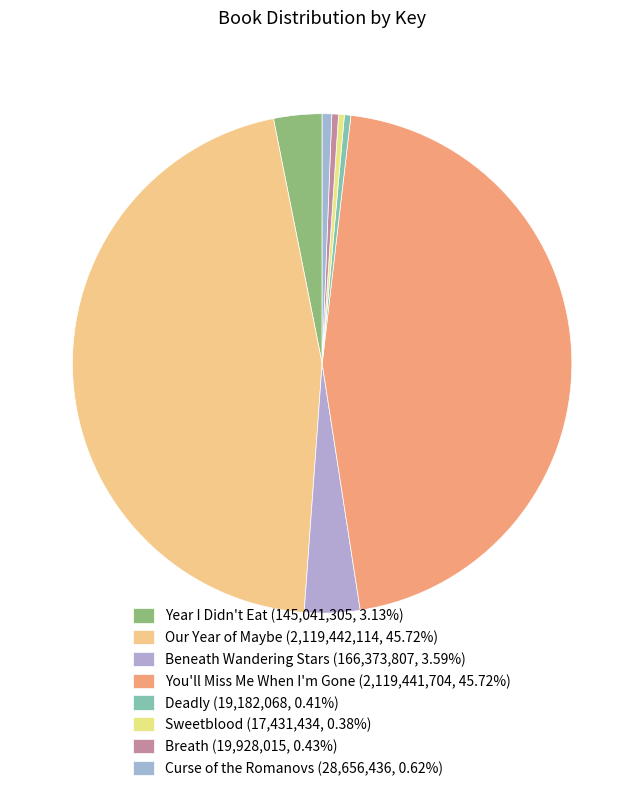

To the nearest percent, what is the difference between the largest and smallest slice percentages?

45%